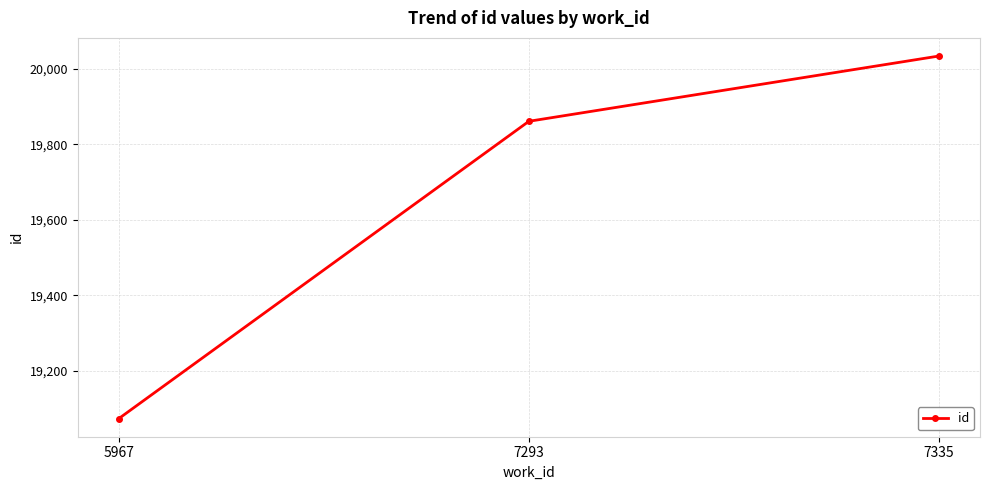

What is the sum of the values at 5967 and 7335?

39107